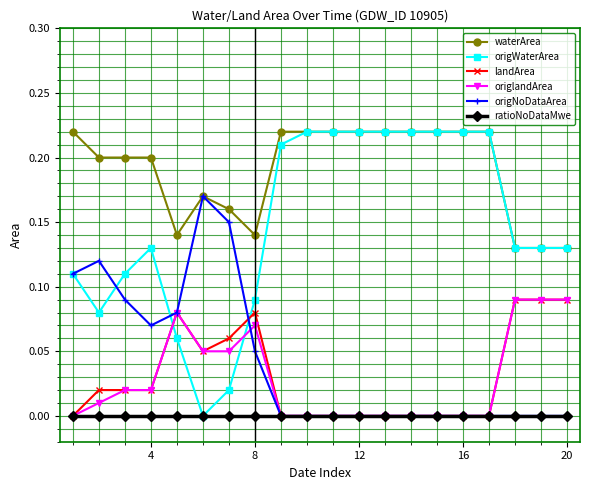

True or false: waterArea and landArea cross at least once.

False